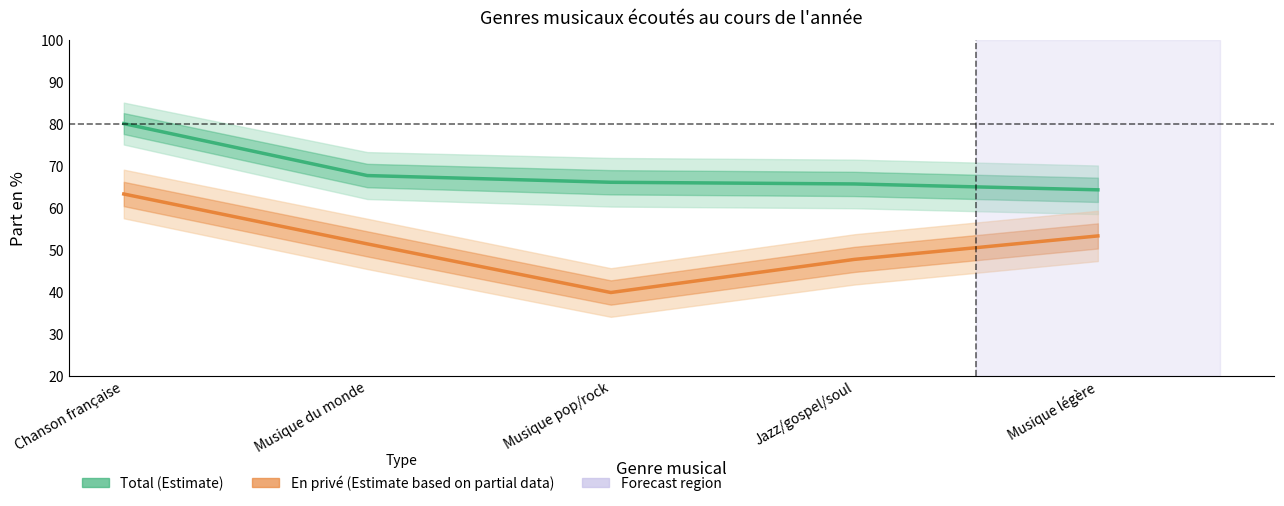

The value of Total (Estimate) at Musique légère is 22.3. True or false?

False